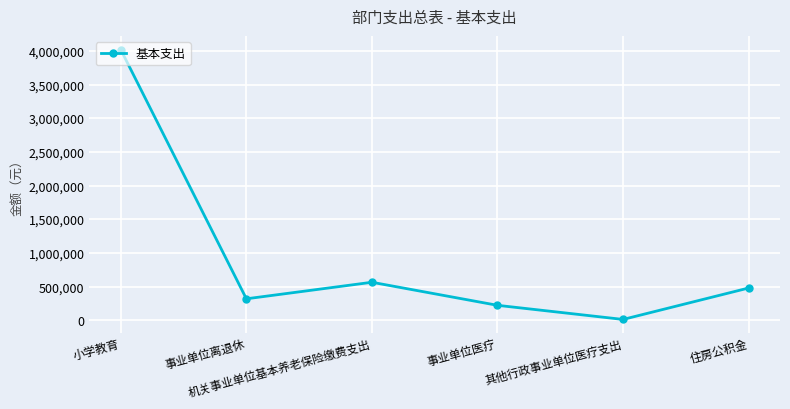

Where is the data nearest to the value 2016557?

机关事业单位基本养老保险缴费支出